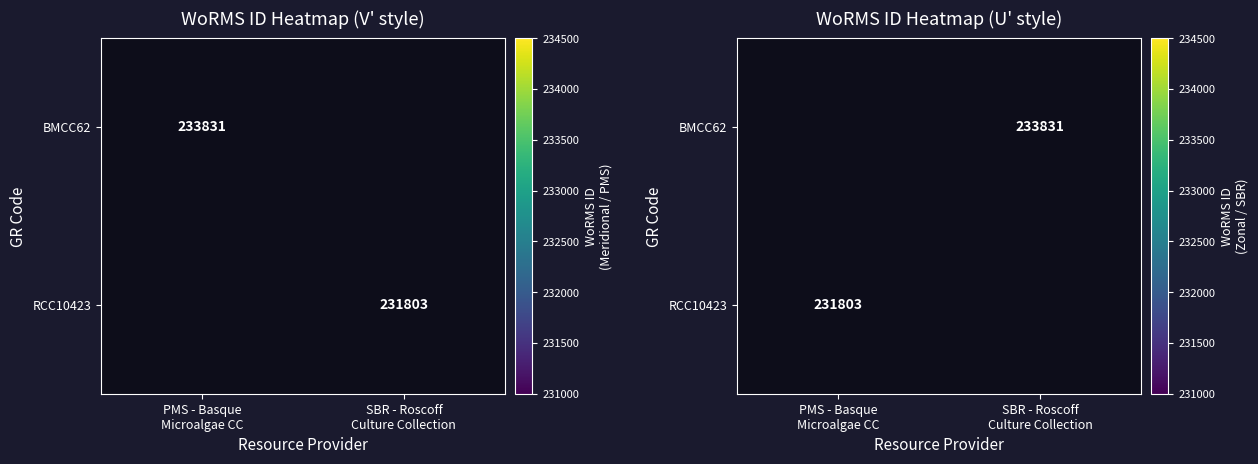

Is the value of BMCC62 at SBR - Roscoff Culture Collection greater than the value of RCC10423 at SBR - Roscoff Culture Collection?

No